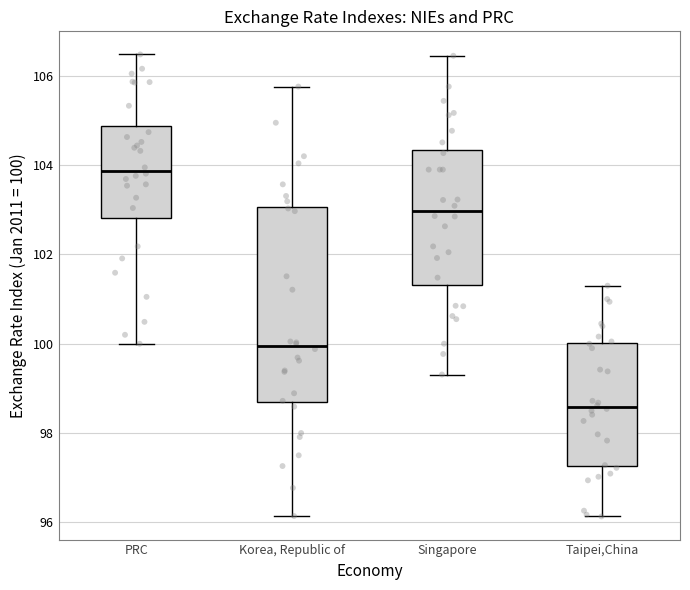

Reading left to right, read every box against the y-axis: the position of its median line, the range the box covers, and the ends of its whiskers. The values are not printed on the chart, so give them approximately, as read against the axis.

PRC: median 103.8, box 102.8 to 104.8, whiskers 100.0 to 106.4
Korea, Republic of: median 100.0, box 98.6 to 103.0, whiskers 96.2 to 105.8
Singapore: median 103.0, box 101.4 to 104.4, whiskers 99.4 to 106.4
Taipei,China: median 98.6, box 97.2 to 100.0, whiskers 96.2 to 101.4